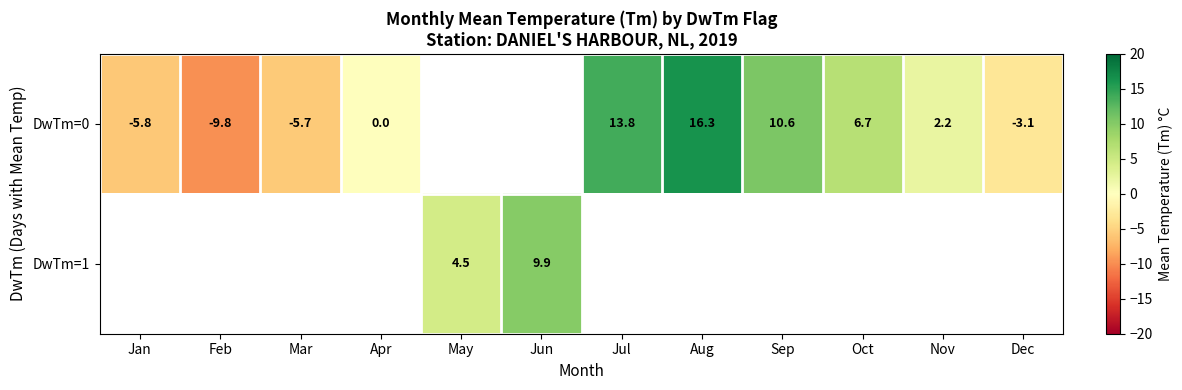

How many distinct data groups are displayed?

2